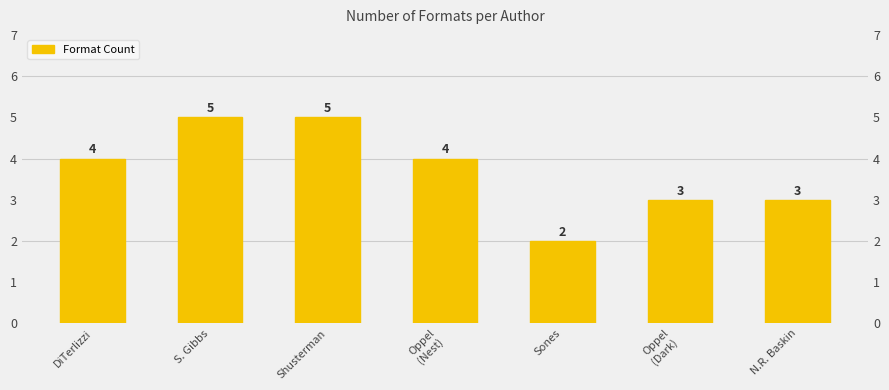

Rank the categories by value from lowest to highest.

Sones, Oppel
(Dark), N.R. Baskin, DiTerlizzi, Oppel
(Nest), S. Gibbs, Shusterman